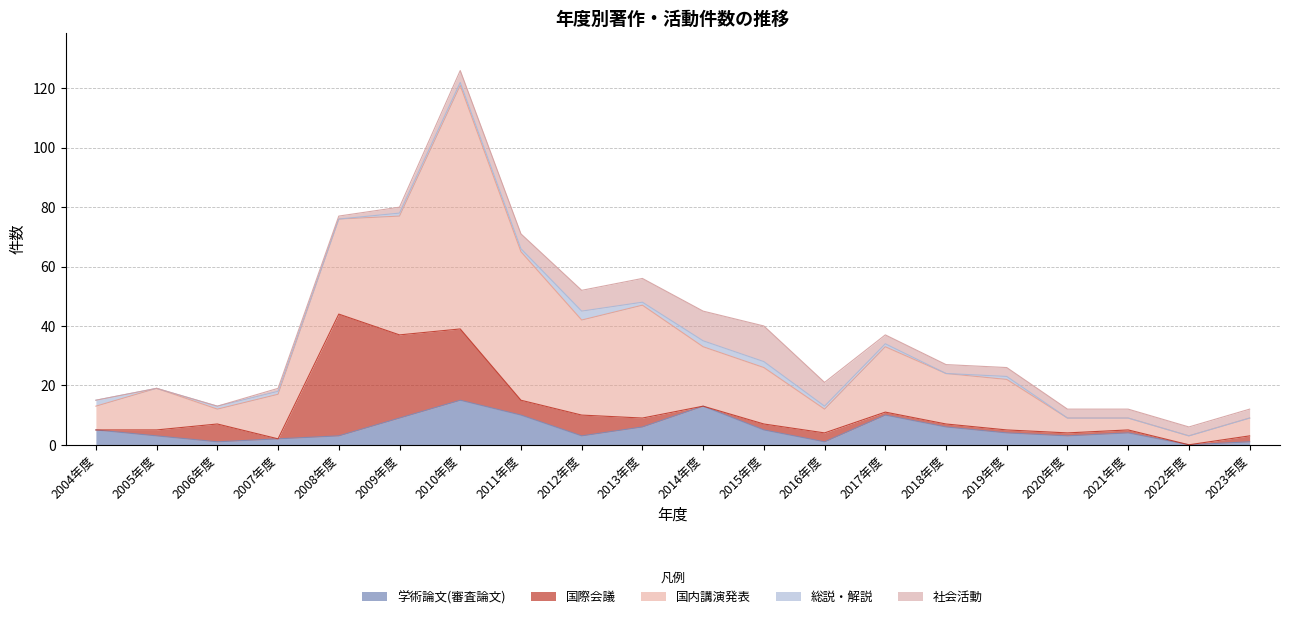

Which series has the largest range (max minus min)?

国内講演発表